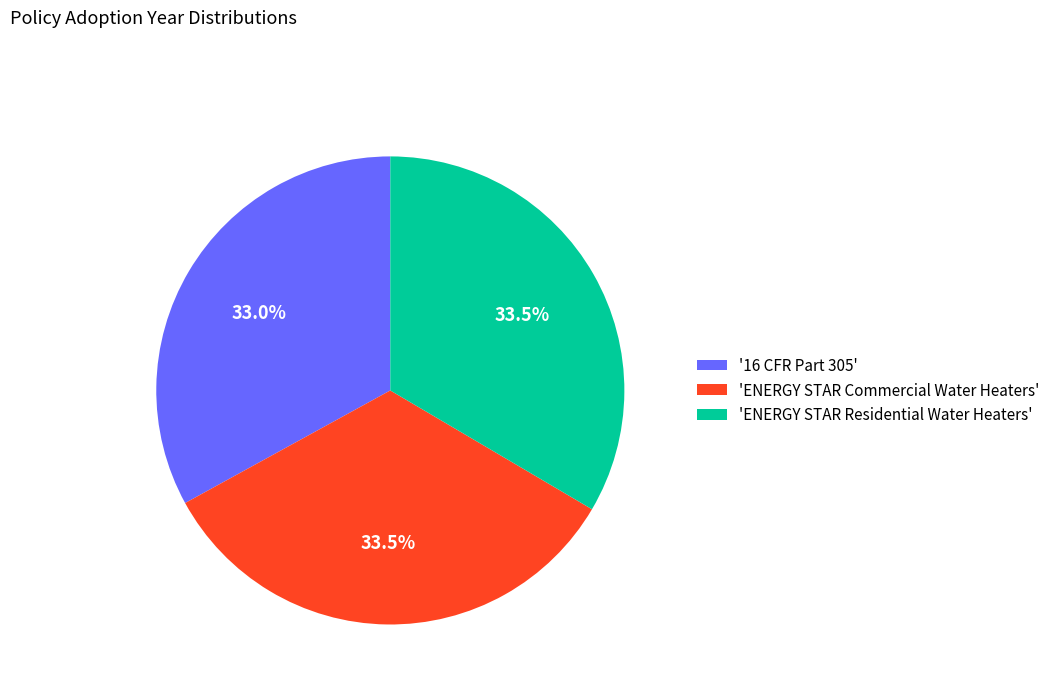

Combined, do 'ENERGY STAR Residential Water Heaters' and '16 CFR Part 305' account for over 50%?

Yes